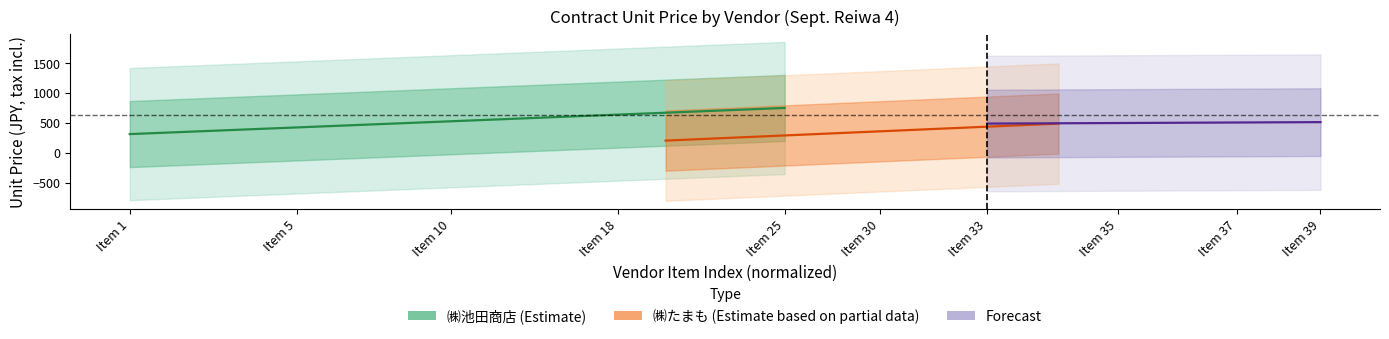

Where is Forecast nearest to the value 500?

Item 35